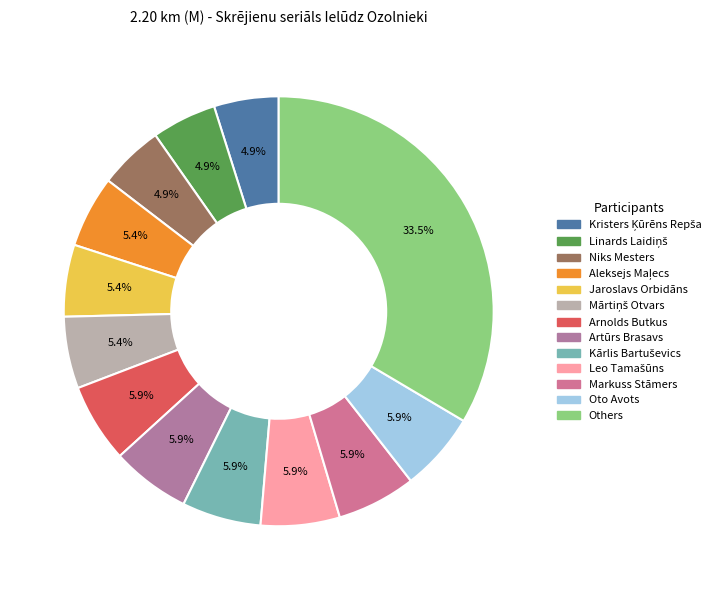

To the nearest percent, what is the average slice percentage?

8%